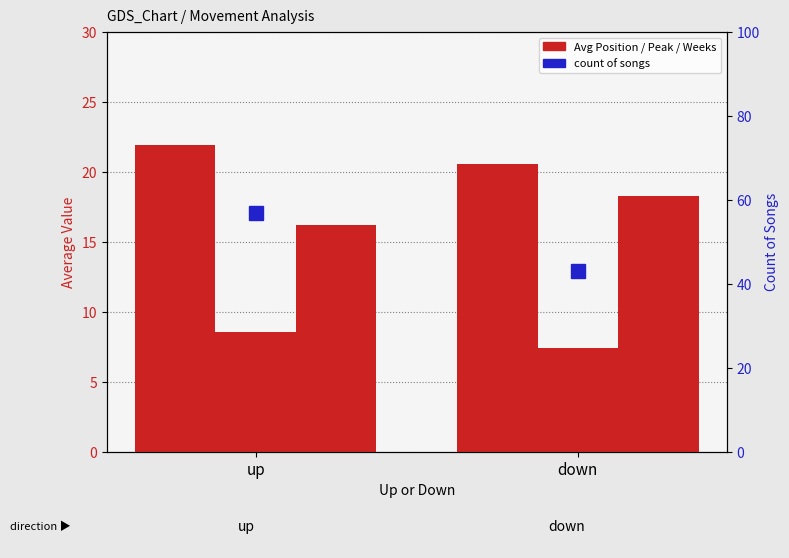

How many data points in Average Position are less than 21?

1